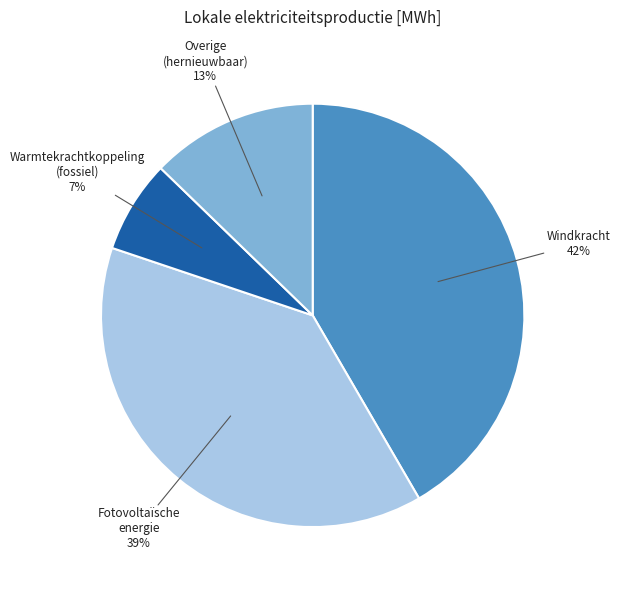

Which has a higher value, Fotovoltaïsche energie or Windkracht?

Windkracht